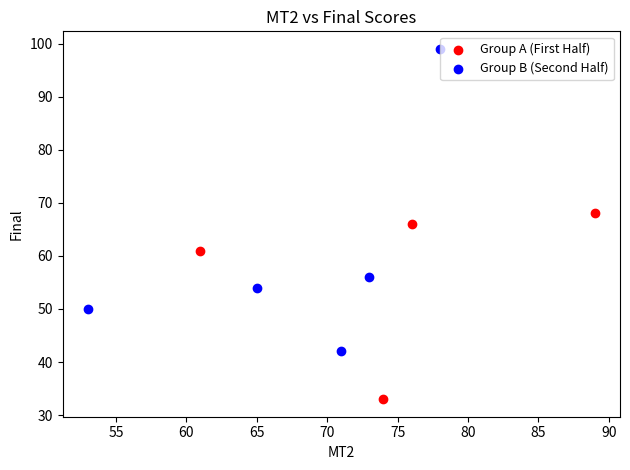

What are all the series names shown in the legend?

Group A (First Half), Group B (Second Half)